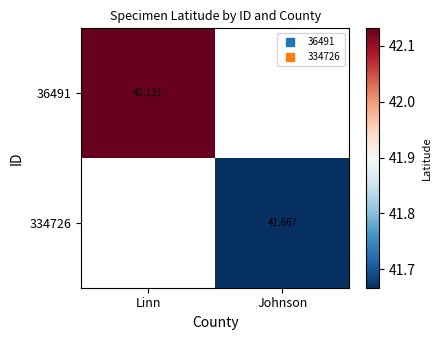

The value of 334726 at Johnson is 57.0. True or false?

False